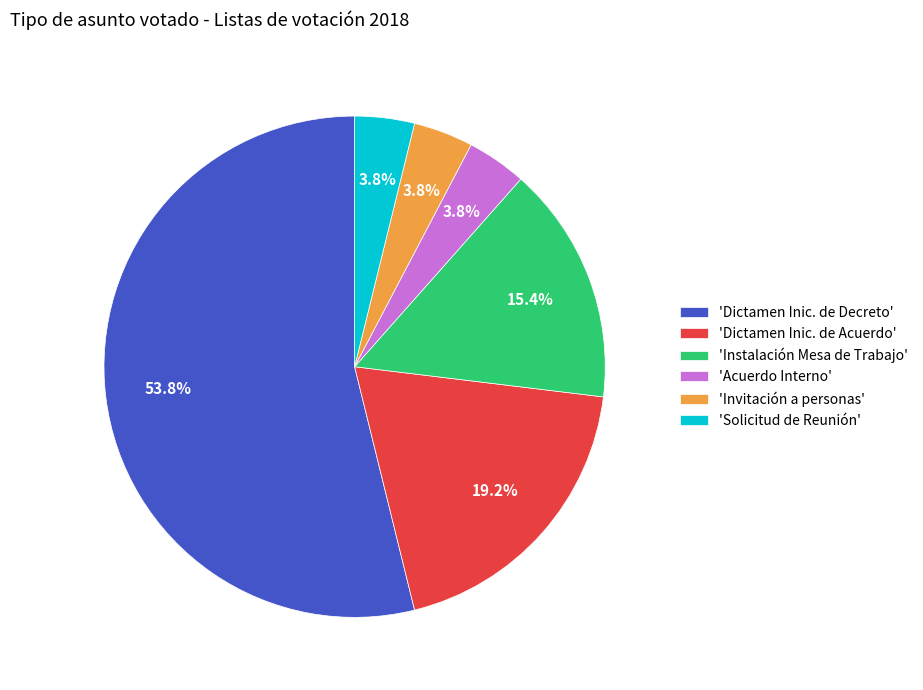

Approximately how many times larger is the value at 'Invitación a personas' compared to 'Solicitud de Reunión'?

1.0